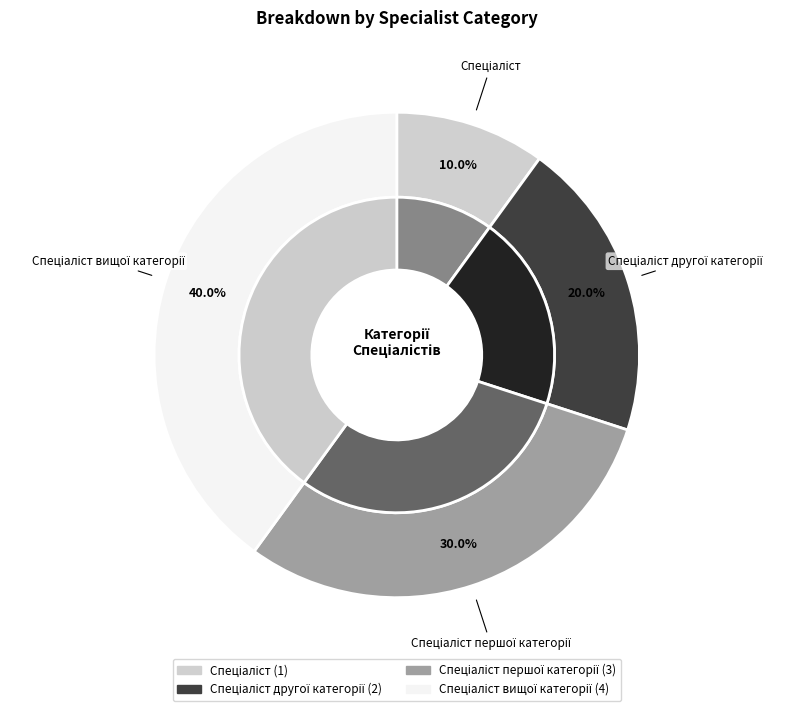

Between Спеціаліст вищої категорії and Спеціаліст першої категорії, which is larger?

Спеціаліст вищої категорії